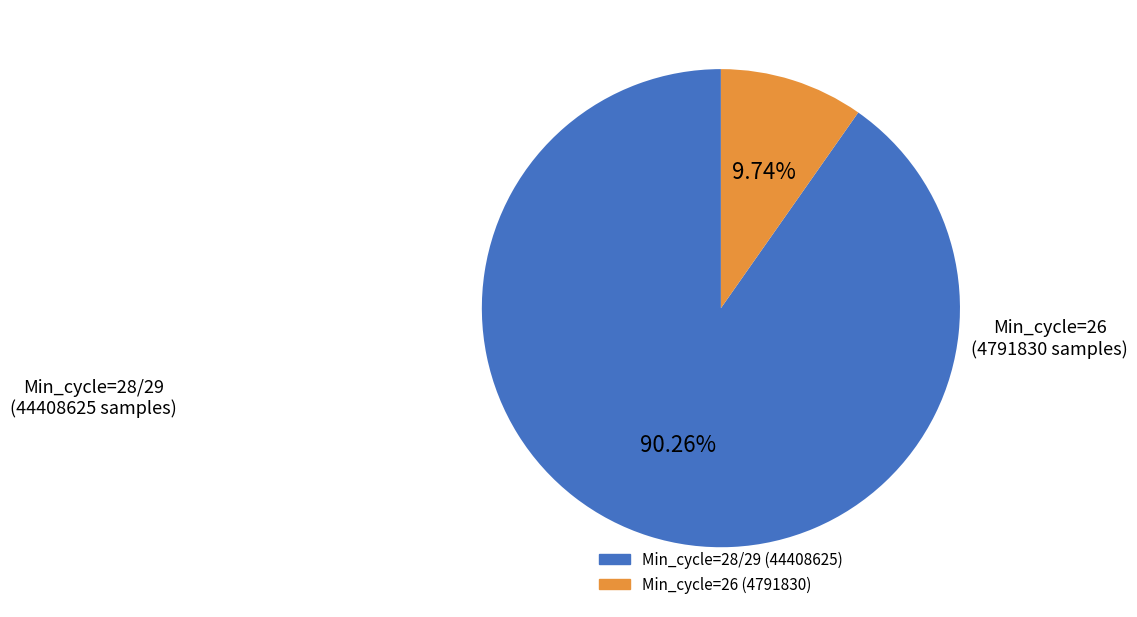

Is there any slice that represents more than half of the pie?

Yes